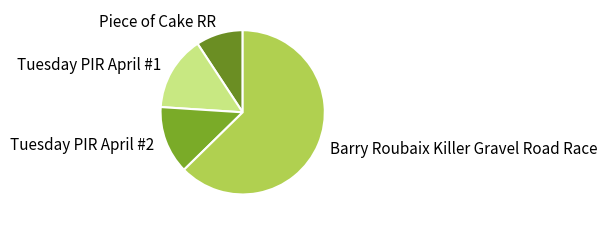

Is Barry Roubaix Killer Gravel Road Race the majority of the pie?

Yes